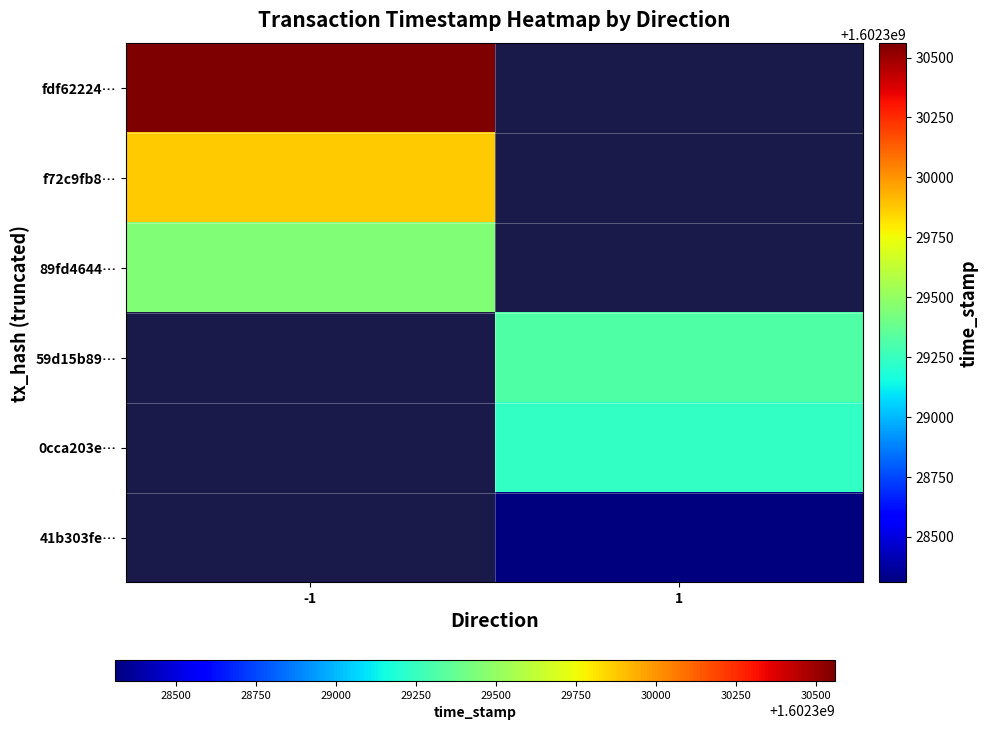

What is the lowest value of the f72c9fb8… series?

1602329869.0